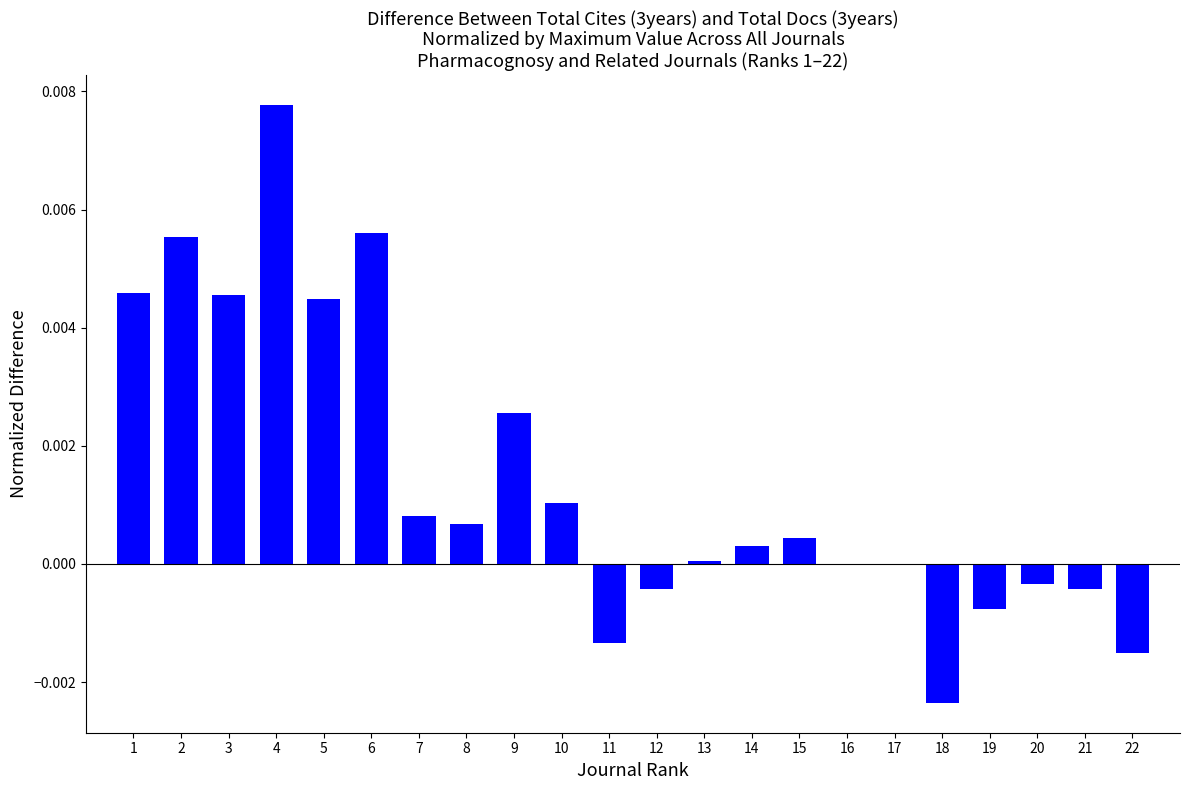

The value at 16 is -0.0. True or false?

True